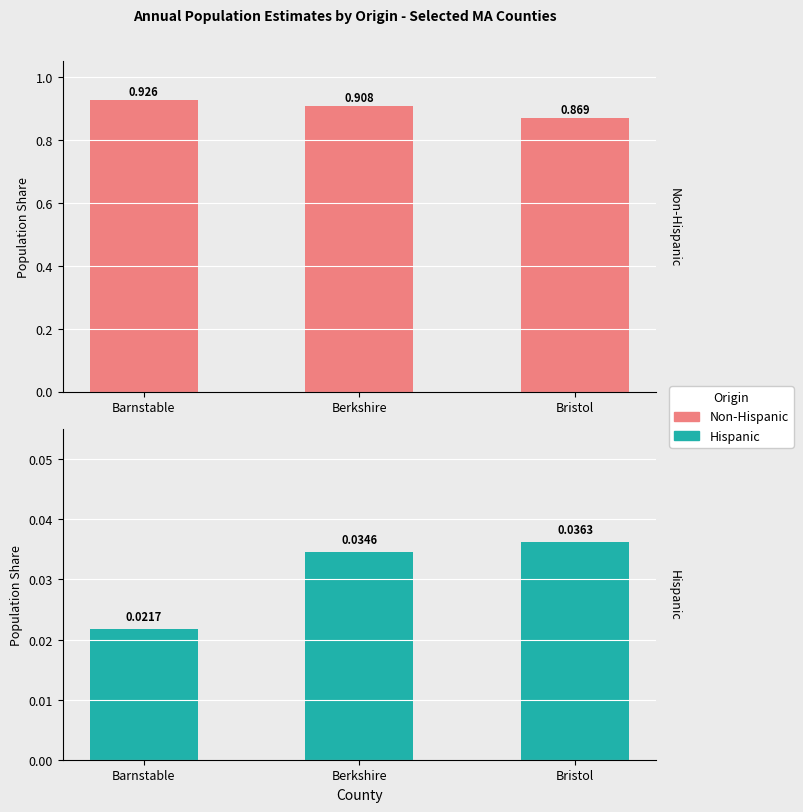

Which series has the largest total across all categories?

Non-Hispanic